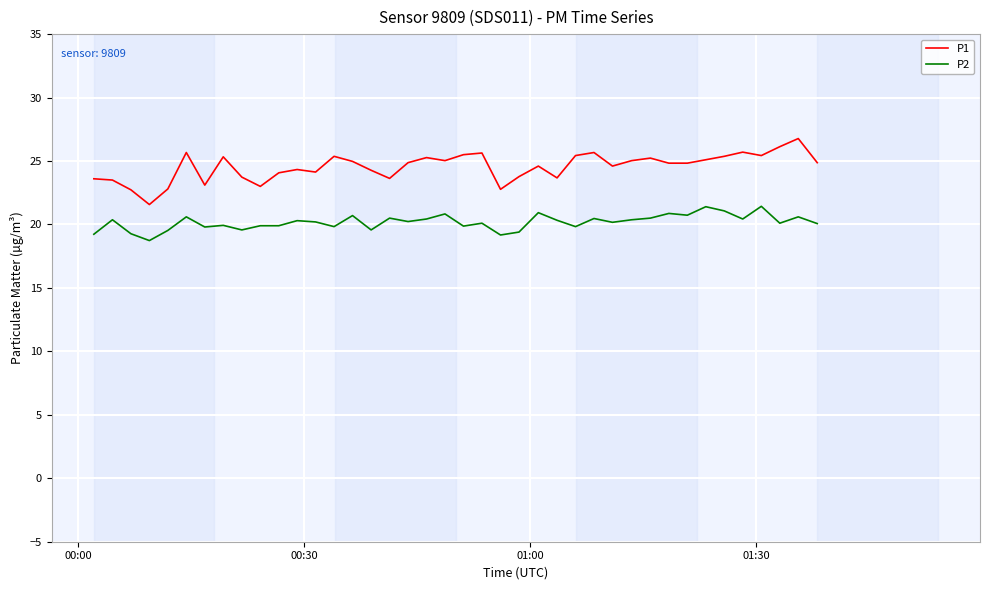

Which series has the largest total across all categories?

P1